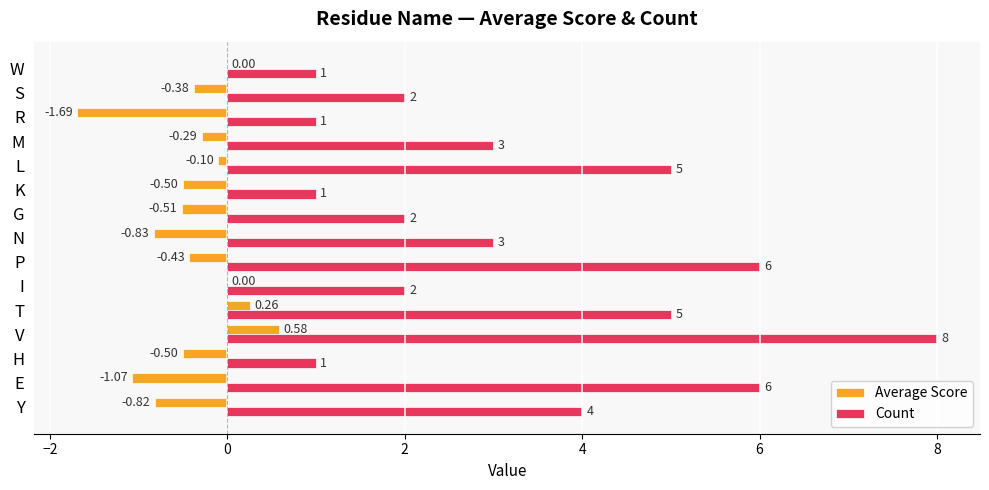

What is the sum of the Count values at G and V?

10.0